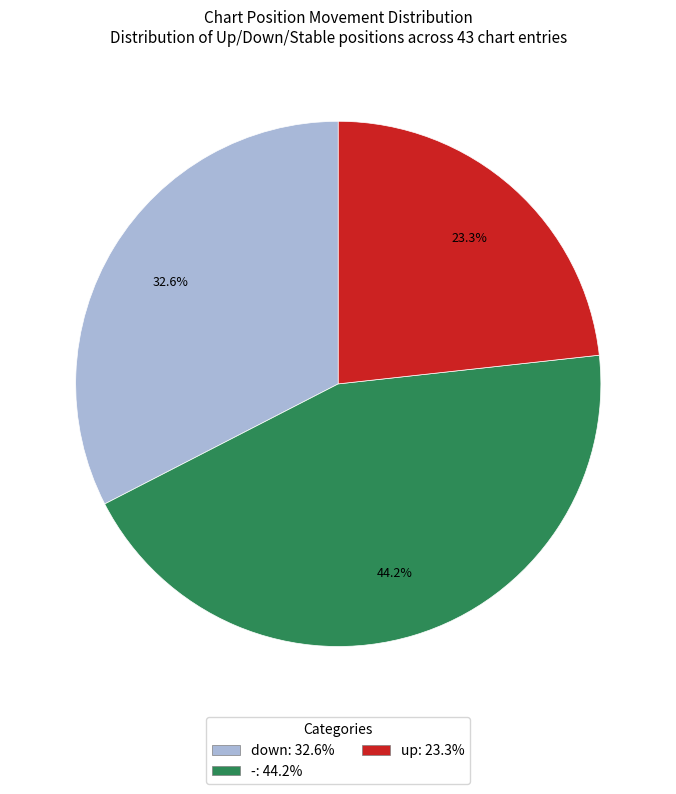

Count the number of slices in the pie.

3